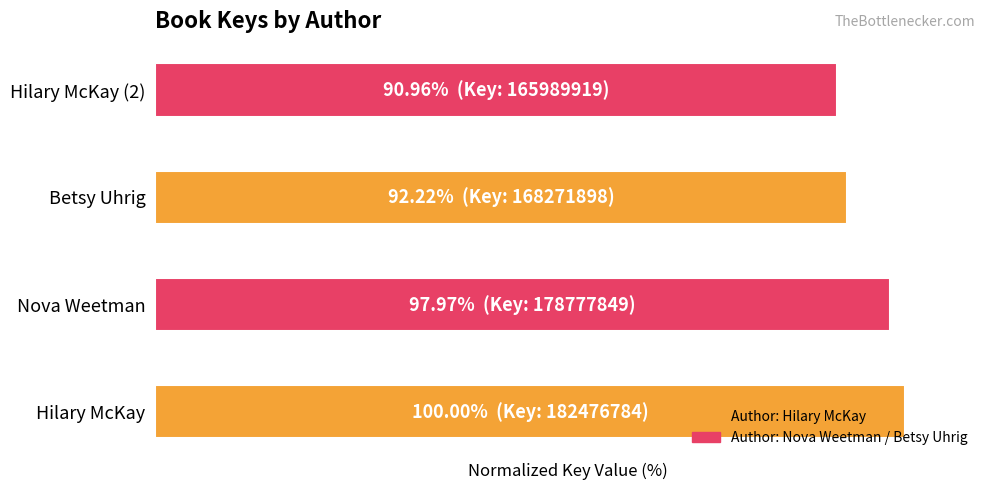

Rank the categories by value from highest to lowest.

Hilary McKay, Nova Weetman, Betsy Uhrig, Hilary McKay (2)